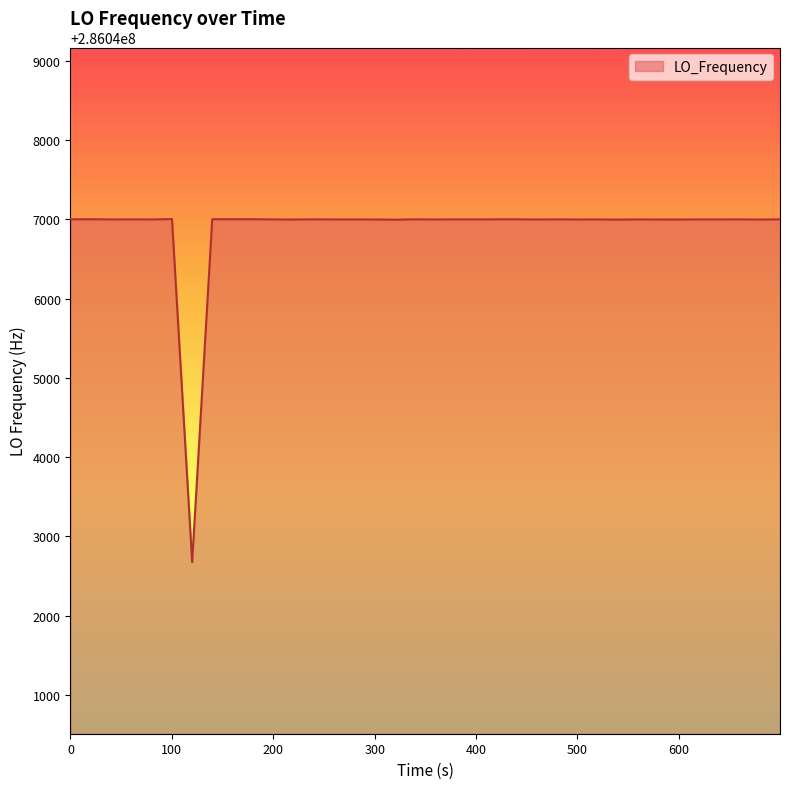

What is the smallest value displayed?

286042673.8